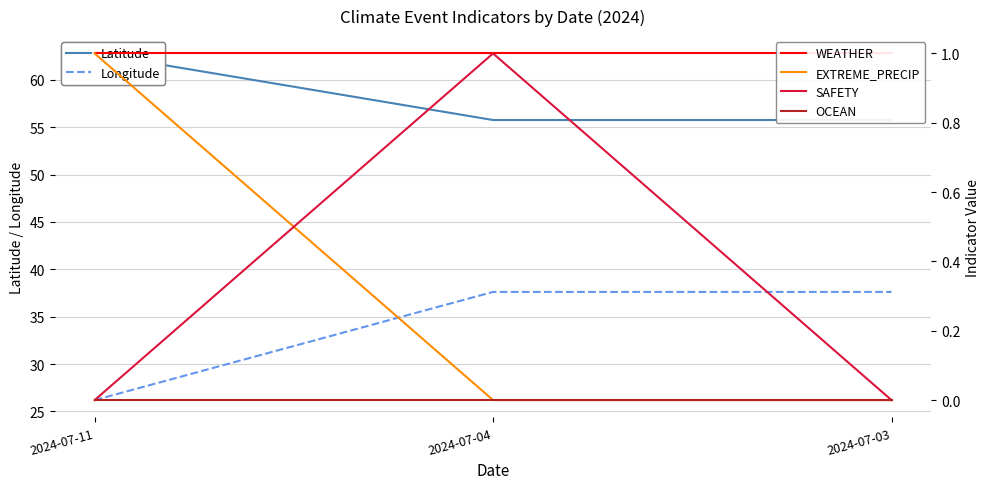

What is the average value of the Latitude series?

58.1